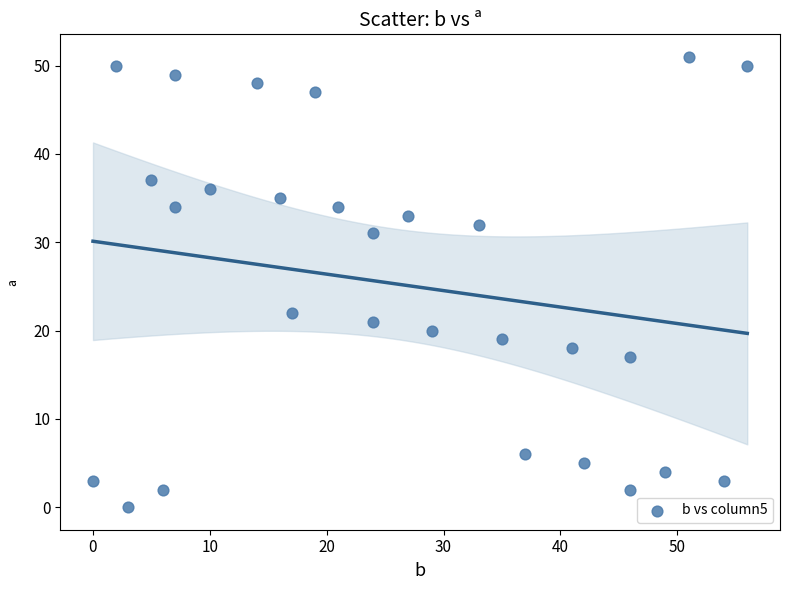

What Y value in the scatter plot is closest to 25?

22